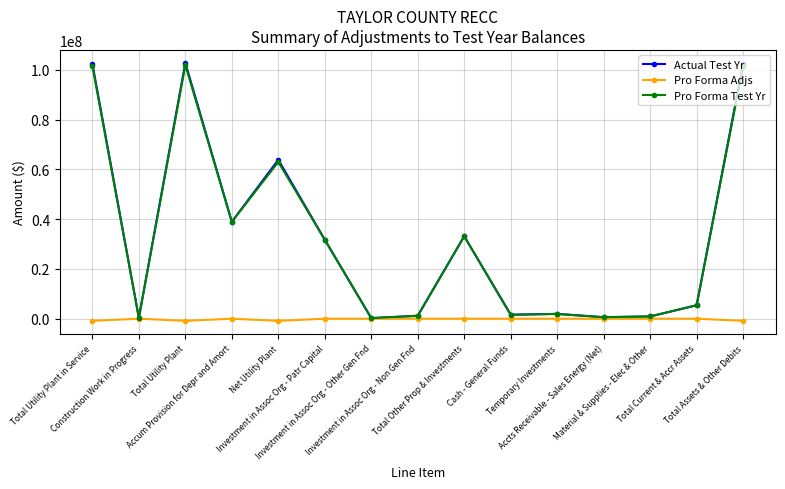

The Pro Forma Adjs series shows 0.0 at Total Current & Accr Assets. True or false?

True